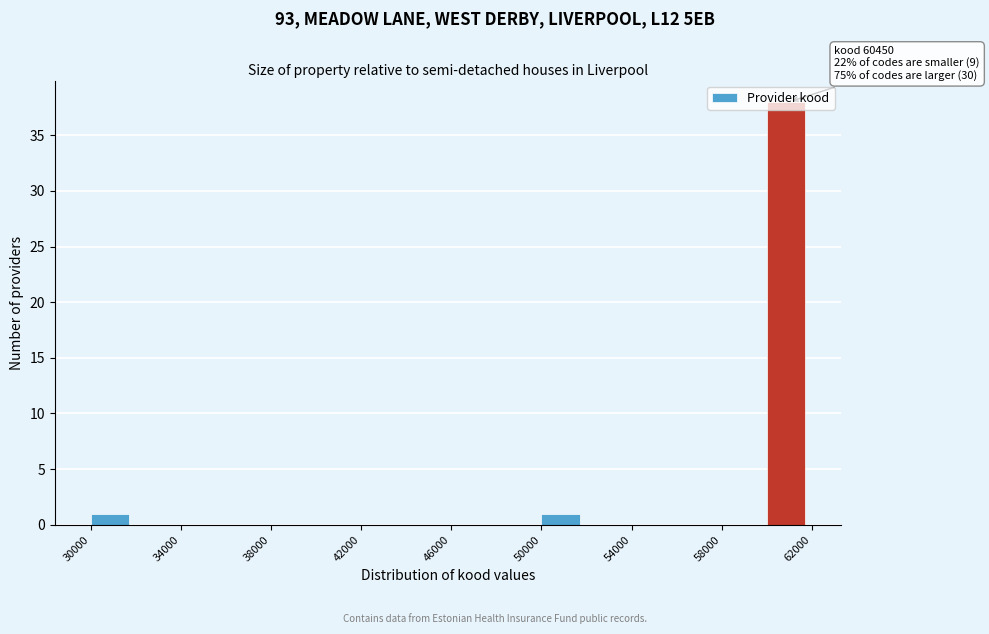

Which range on the x-axis has the tallest bar?

60000 to 62000